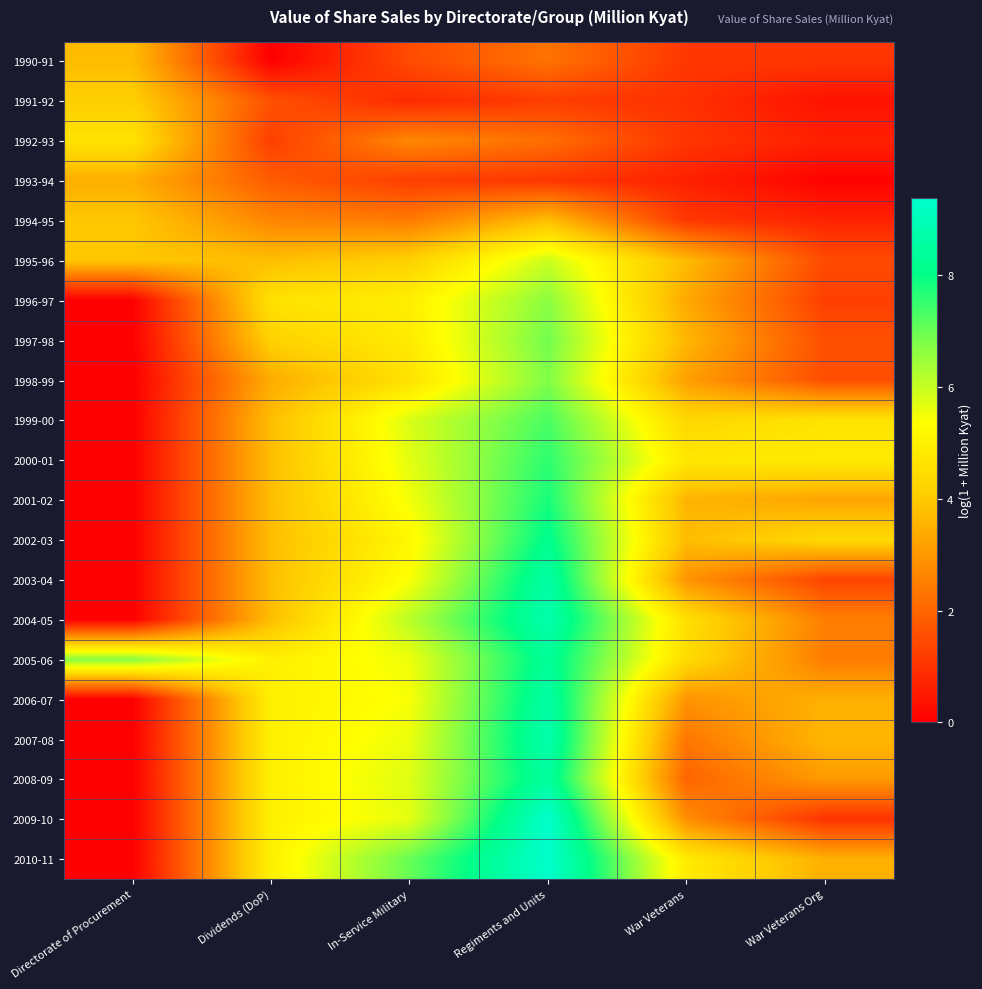

Reading right to left, list all the values displayed in this chart.

1990-91: War Veterans Org=1.1	War Veterans=1.1	Regiments and Units=2.3	In-Service Military=1.5	Dividends (DoP)=0.0	Directorate of Procurement=3.7
1991-92: War Veterans Org=0.4	War Veterans=1.0	Regiments and Units=1.2	In-Service Military=0.8	Dividends (DoP)=1.6	Directorate of Procurement=4.1
1992-93: War Veterans Org=0.7	War Veterans=1.1	Regiments and Units=2.2	In-Service Military=2.7	Dividends (DoP)=1.2	Directorate of Procurement=4.6
1993-94: War Veterans Org=0.0	War Veterans=0.7	Regiments and Units=1.1	In-Service Military=1.2	Dividends (DoP)=1.8	Directorate of Procurement=3.4
1994-95: War Veterans Org=0.7	War Veterans=1.1	Regiments and Units=3.8	In-Service Military=2.4	Dividends (DoP)=2.6	Directorate of Procurement=3.9
1995-96: War Veterans Org=1.5	War Veterans=3.7	Regiments and Units=5.9	In-Service Military=4.2	Dividends (DoP)=3.7	Directorate of Procurement=3.9
1996-97: War Veterans Org=1.2	War Veterans=3.3	Regiments and Units=6.7	In-Service Military=4.9	Dividends (DoP)=4.6	Directorate of Procurement=0.0
1997-98: War Veterans Org=1.6	War Veterans=3.6	Regiments and Units=6.9	In-Service Military=4.8	Dividends (DoP)=4.2	Directorate of Procurement=0.0
1998-99: War Veterans Org=1.6	War Veterans=3.1	Regiments and Units=6.8	In-Service Military=4.6	Dividends (DoP)=3.4	Directorate of Procurement=0.0
1999-00: War Veterans Org=4.6	War Veterans=4.3	Regiments and Units=7.3	In-Service Military=5.8	Dividends (DoP)=3.7	Directorate of Procurement=0.0
2000-01: War Veterans Org=4.8	War Veterans=4.8	Regiments and Units=7.6	In-Service Military=5.7	Dividends (DoP)=3.7	Directorate of Procurement=0.0
2001-02: War Veterans Org=3.3	War Veterans=3.5	Regiments and Units=7.8	In-Service Military=5.5	Dividends (DoP)=3.7	Directorate of Procurement=0.0
2002-03: War Veterans Org=4.4	War Veterans=3.7	Regiments and Units=8.1	In-Service Military=5.2	Dividends (DoP)=3.7	Directorate of Procurement=0.0
2003-04: War Veterans Org=1.4	War Veterans=2.9	Regiments and Units=8.6	In-Service Military=5.4	Dividends (DoP)=3.7	Directorate of Procurement=0.0
2004-05: War Veterans Org=2.5	War Veterans=4.5	Regiments and Units=8.8	In-Service Military=6.1	Dividends (DoP)=3.7	Directorate of Procurement=0.0
2005-06: War Veterans Org=2.5	War Veterans=4.4	Regiments and Units=8.3	In-Service Military=5.5	Dividends (DoP)=5.0	Directorate of Procurement=6.7
2006-07: War Veterans Org=3.5	War Veterans=2.9	Regiments and Units=8.6	In-Service Military=5.4	Dividends (DoP)=5.0	Directorate of Procurement=0.0
2007-08: War Veterans Org=3.6	War Veterans=2.3	Regiments and Units=8.7	In-Service Military=5.6	Dividends (DoP)=5.0	Directorate of Procurement=0.0
2008-09: War Veterans Org=3.0	War Veterans=2.0	Regiments and Units=8.5	In-Service Military=5.7	Dividends (DoP)=5.0	Directorate of Procurement=0.0
2009-10: War Veterans Org=1.0	War Veterans=2.8	Regiments and Units=9.3	In-Service Military=5.6	Dividends (DoP)=5.0	Directorate of Procurement=0.0
2010-11: War Veterans Org=3.5	War Veterans=4.8	Regiments and Units=9.4	In-Service Military=7.0	Dividends (DoP)=5.0	Directorate of Procurement=0.0